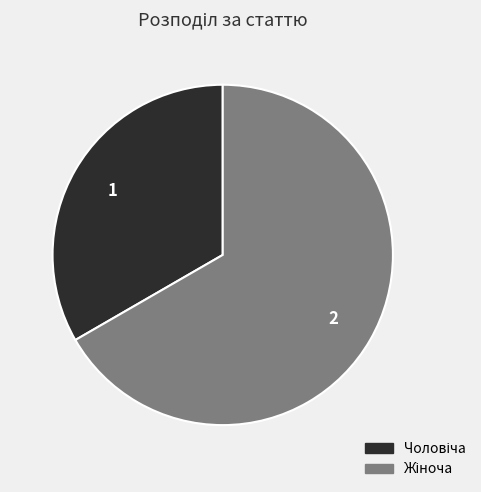

Does any single category account for the majority?

Yes